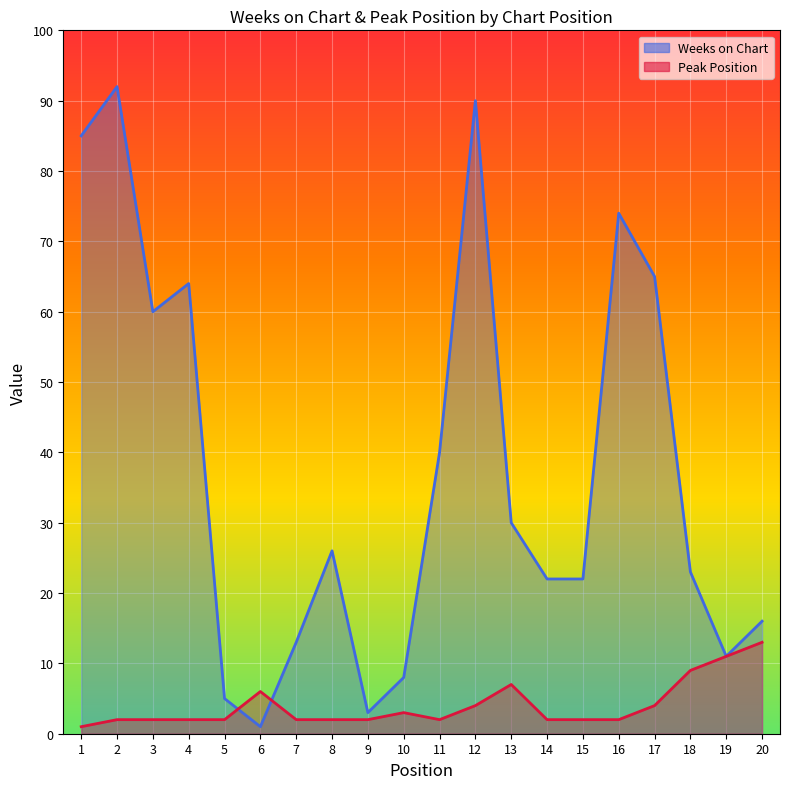

Does the chart display data point markers on the line(s)?

No